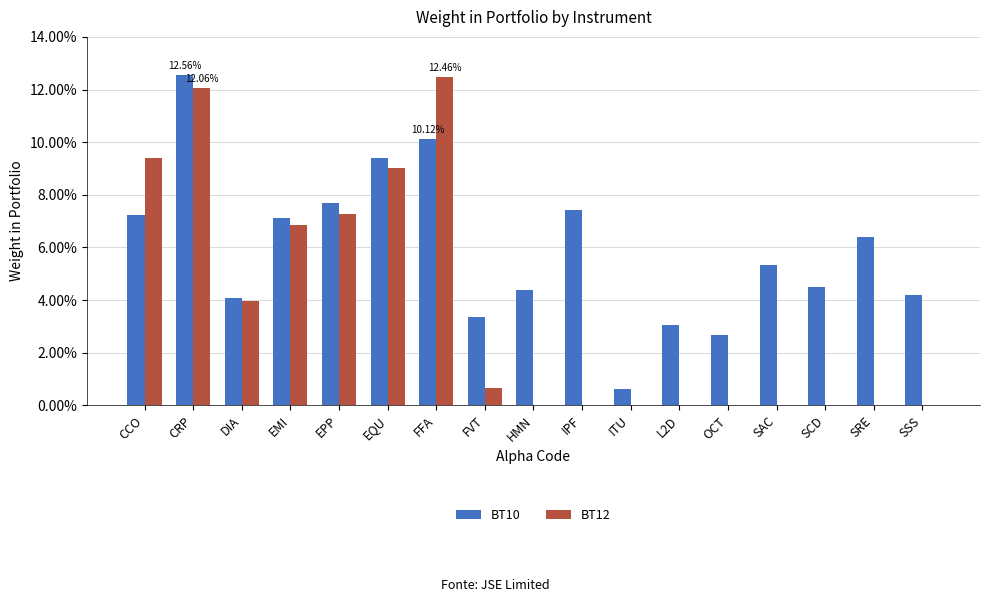

What is the sum of all BT10 values?

1.0